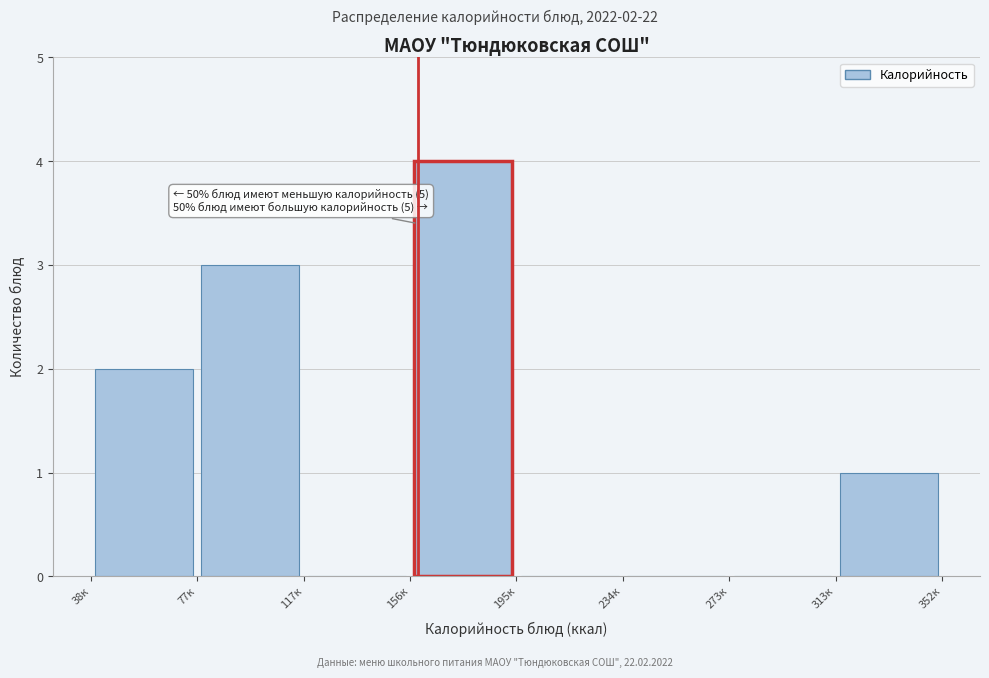

Over which range of the x-axis is the bar tallest?

155 to 195